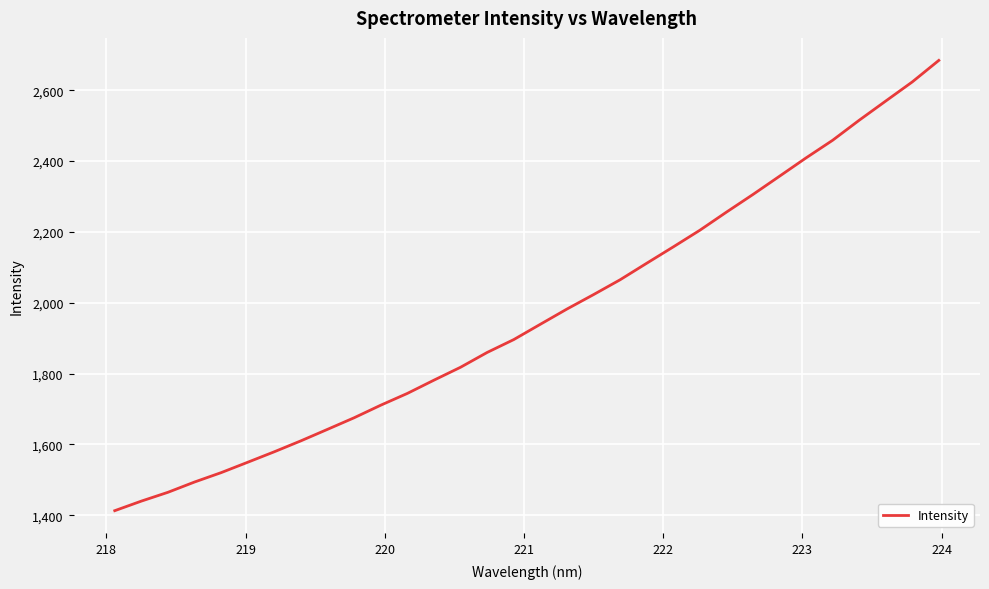

What is the maximum value shown in the chart?

2684.2